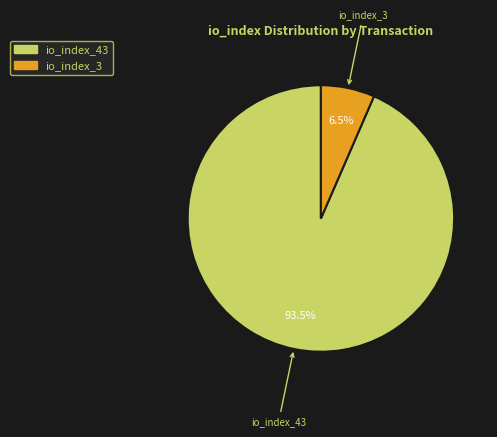

Which has a higher value, io_index_3 or io_index_43?

io_index_43